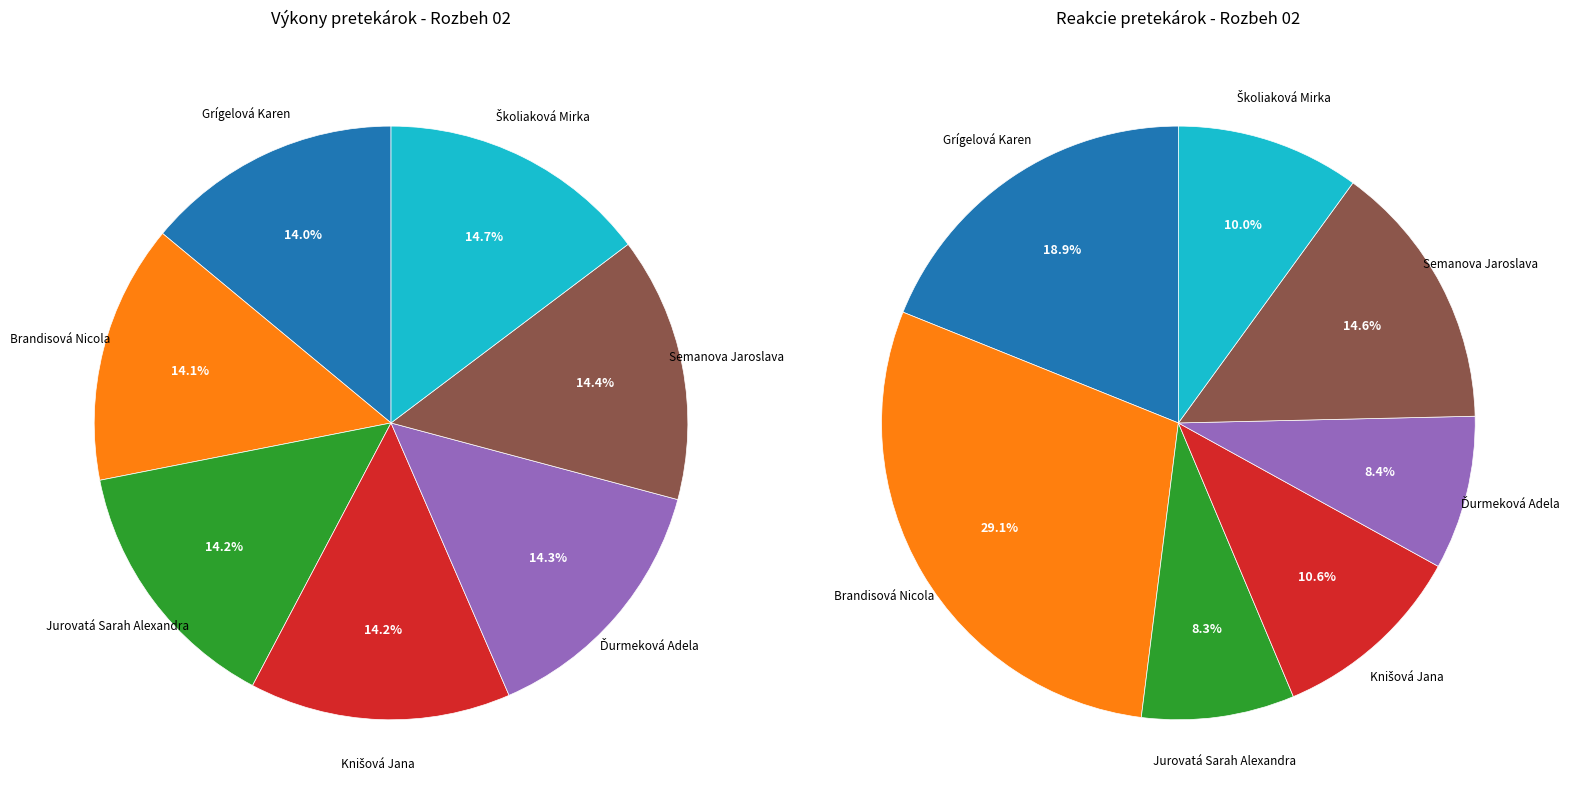

Rank the categories by value from highest to lowest.

Školiaková Mirka, Semanova Jaroslava, Ďurmeková Adela, Knišová Jana, Jurovatá Sarah Alexandra, Brandisová Nicola, Grígelová Karen